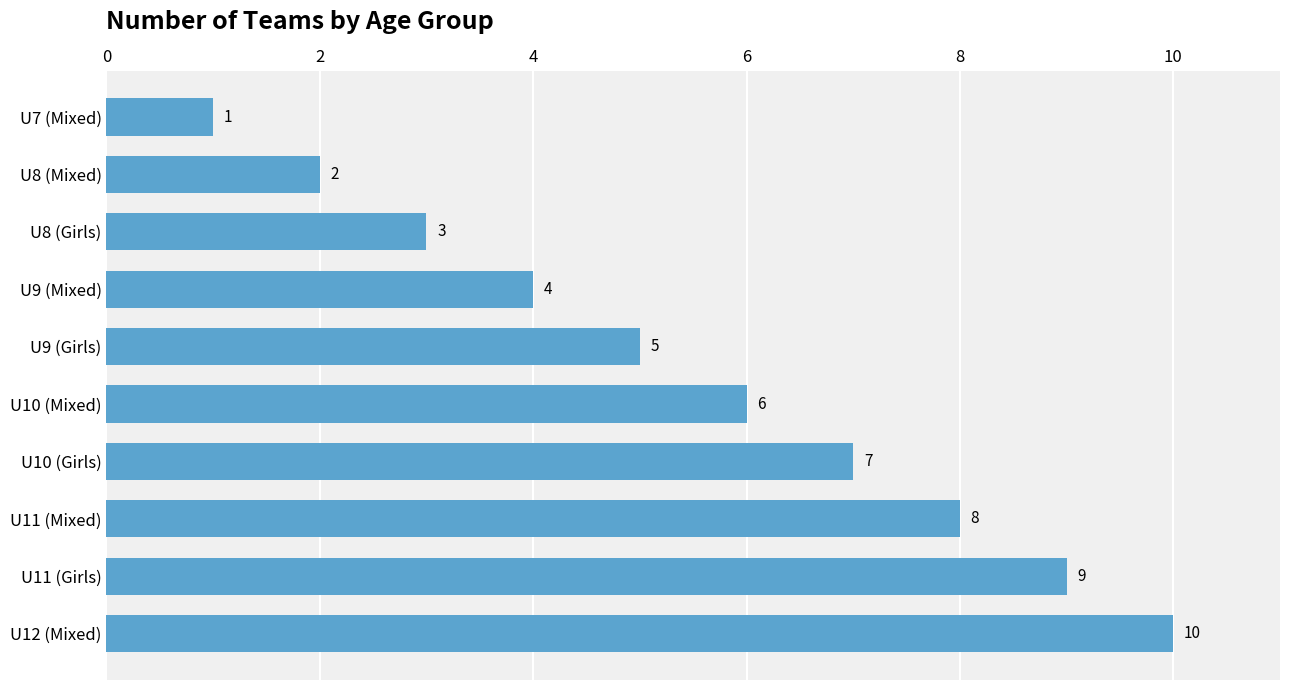

Rank the categories by value from lowest to highest.

U7 (Mixed), U8 (Mixed), U8 (Girls), U9 (Mixed), U9 (Girls), U10 (Mixed), U10 (Girls), U11 (Mixed), U11 (Girls), U12 (Mixed)